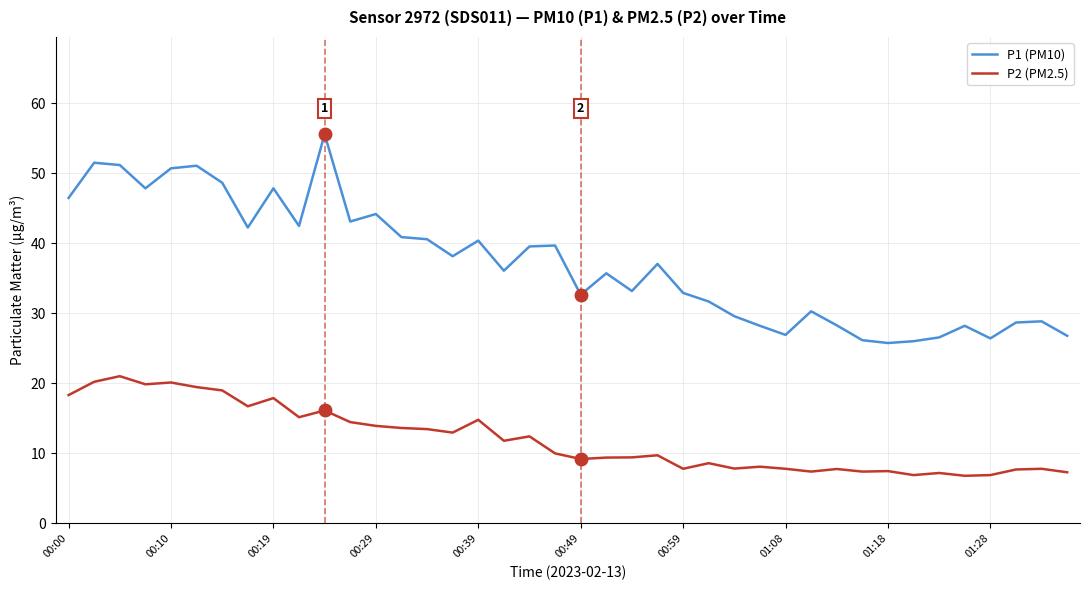

At how many categories does at least one series exceed 40?

16